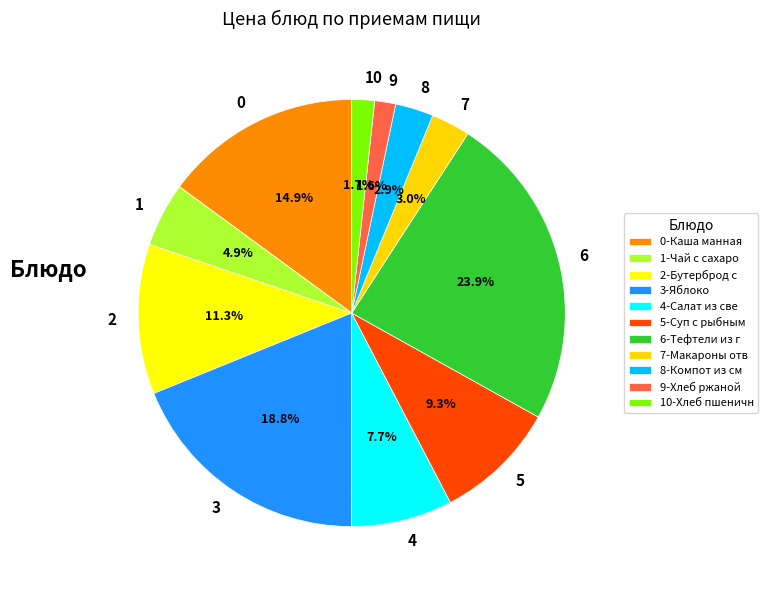

What portion of the pie excludes 9?

98.4%